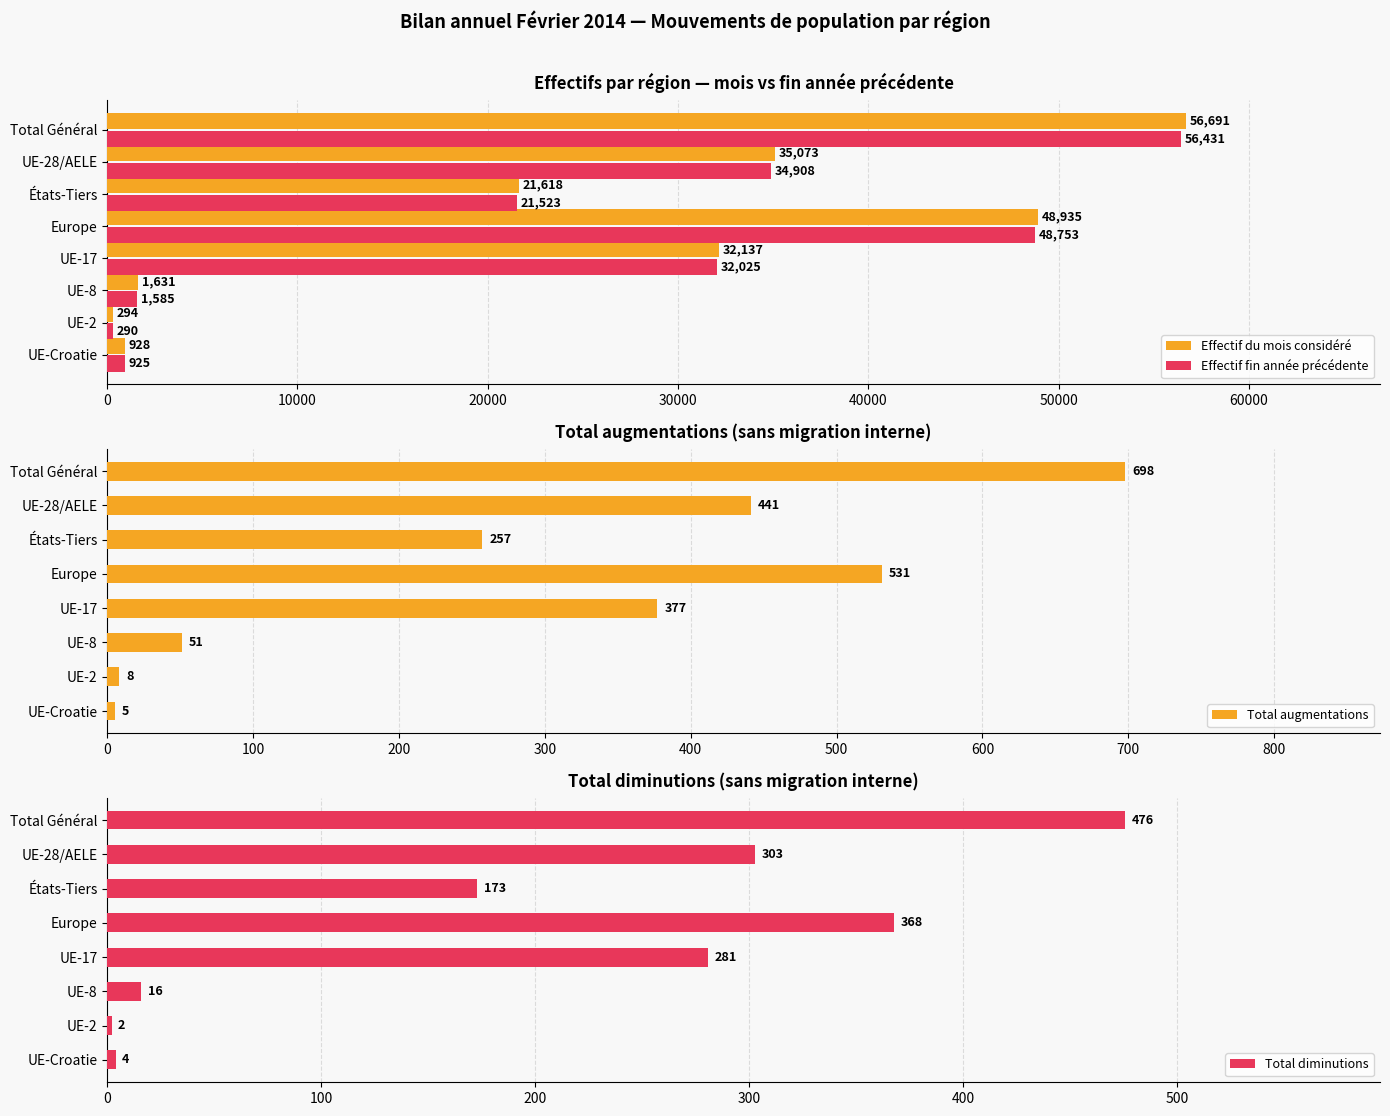

Count the number of categories in the chart.

8